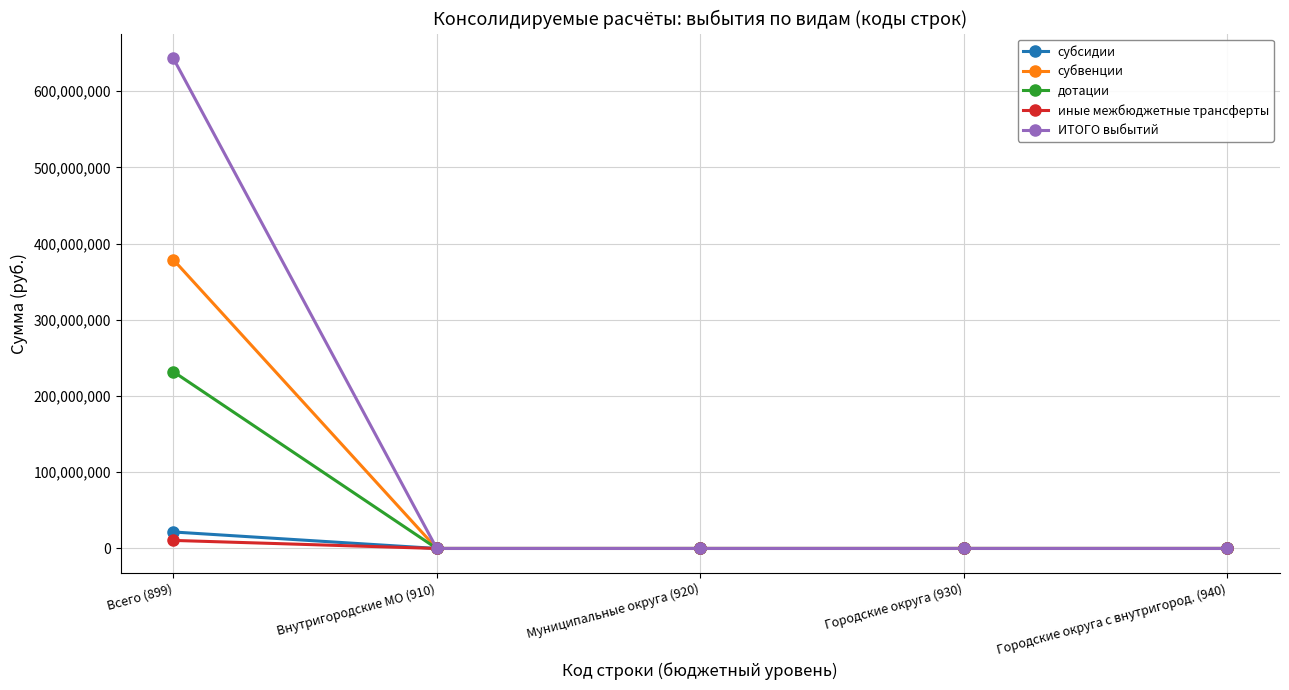

Which series has the largest total across all categories?

ИТОГО выбытий